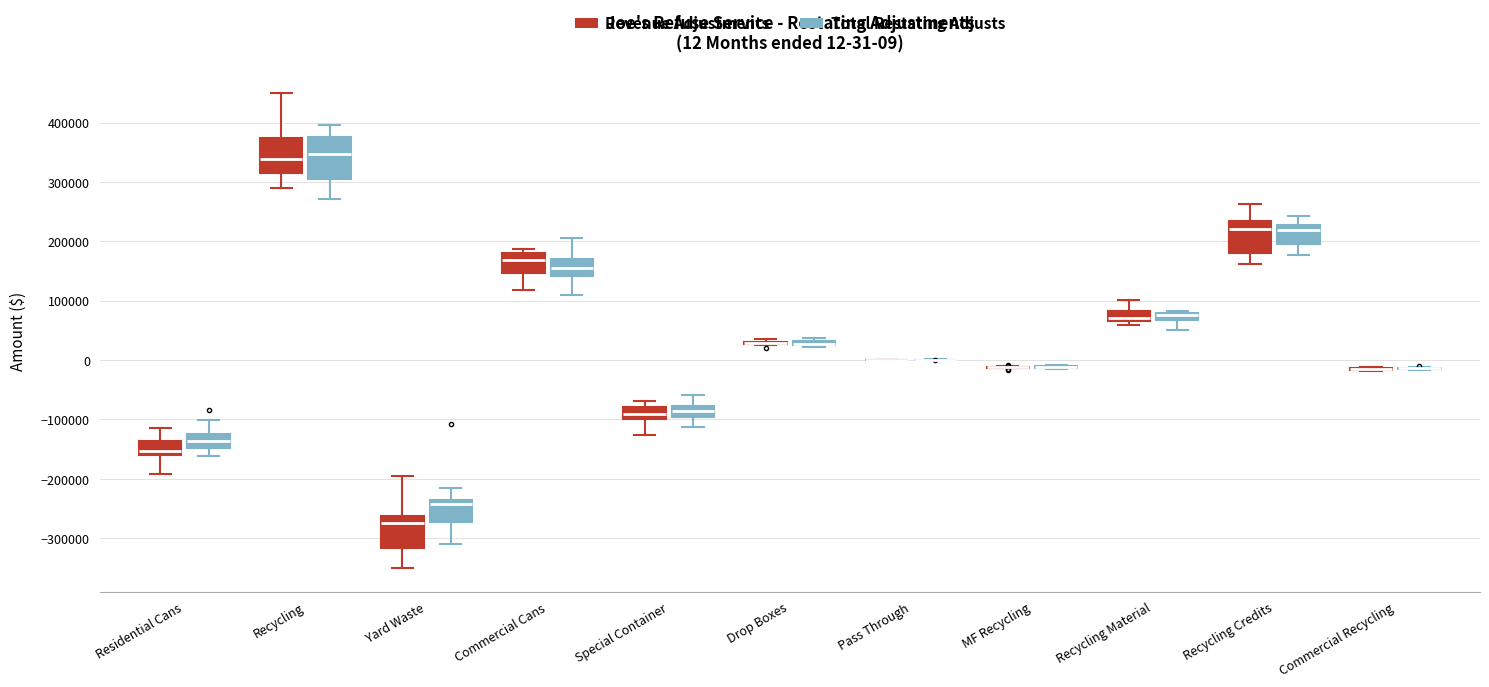

Comparing the boxes themselves (not the whiskers), which one is the tallest?

Recycling (Total Restating Adjusts)